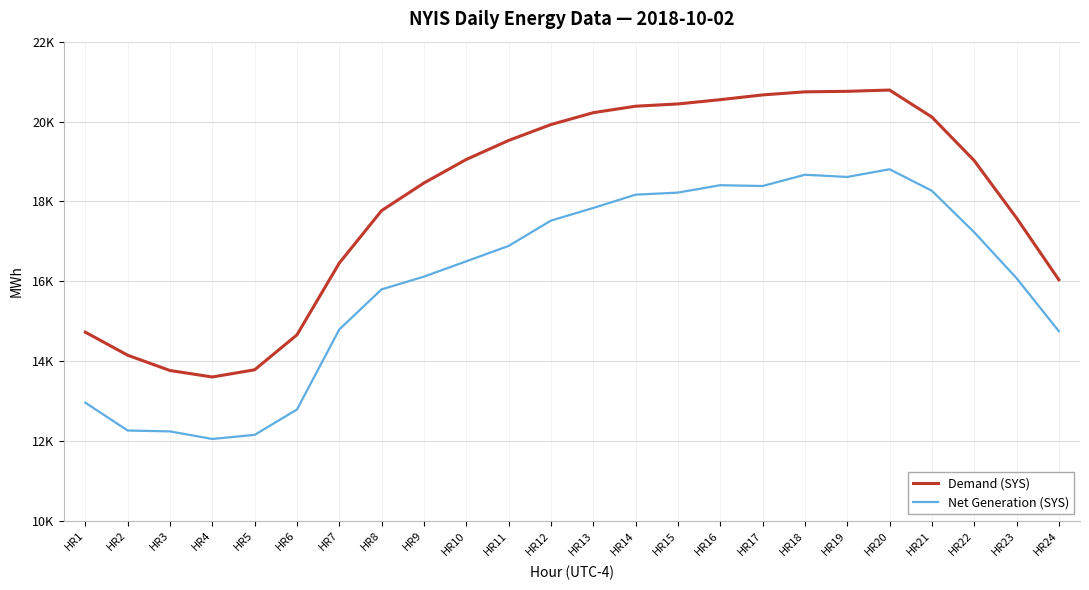

What are all the series names shown in the legend?

Demand (SYS), Net Generation (SYS)